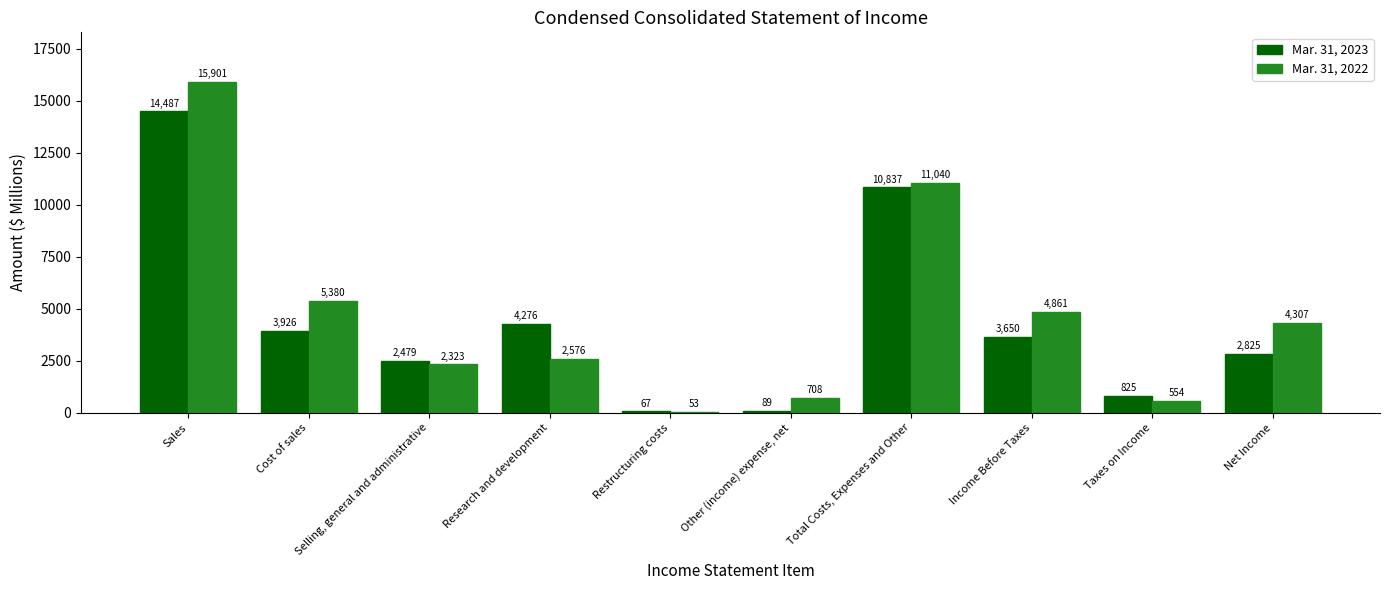

True or false: Mar. 31, 2022 has a value of 4861 at Income Before Taxes.

True